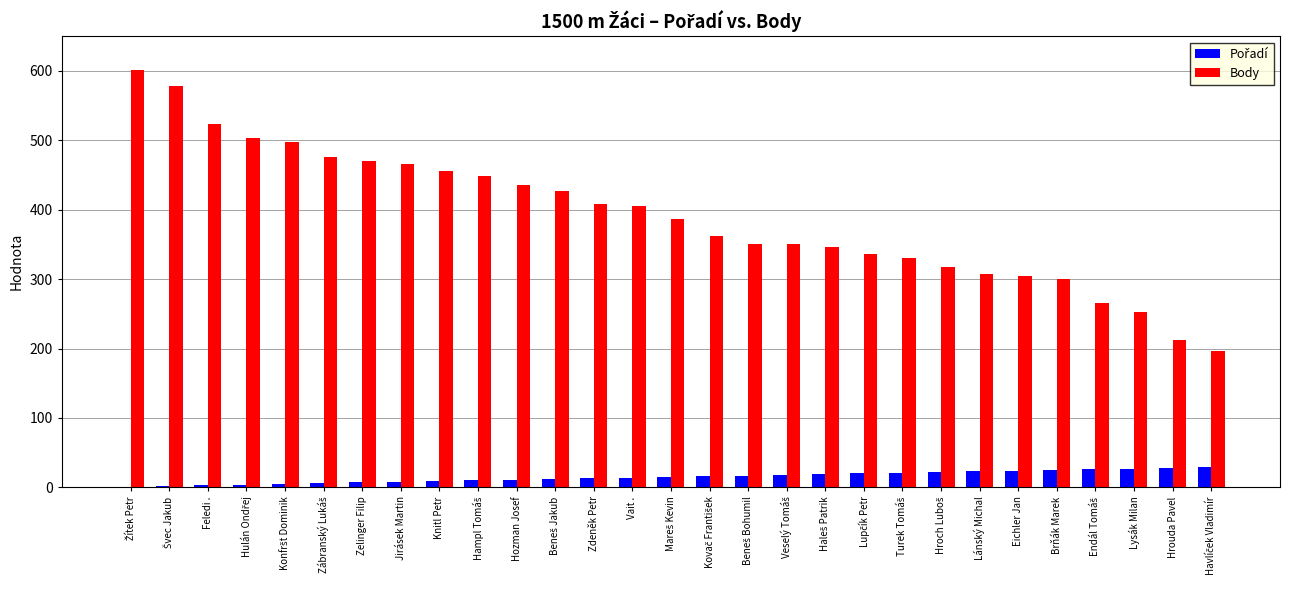

Which series has the largest total across all categories?

Body